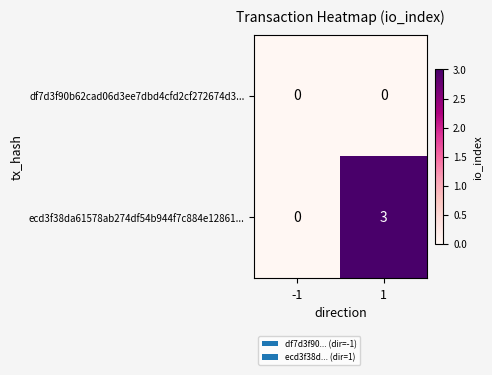

List the labels in order of ecd3f38da61578ab274df54b944f7c884e12861... value, smallest first.

-1, 1